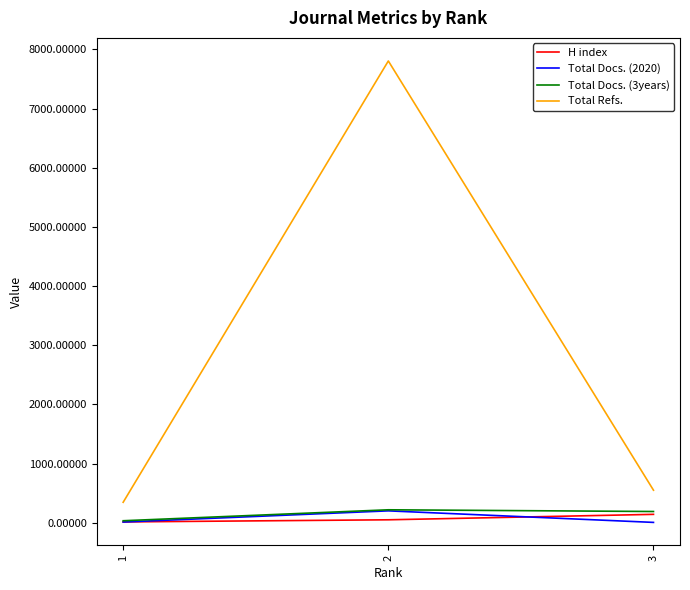

How many values in the H index series exceed 52?

1